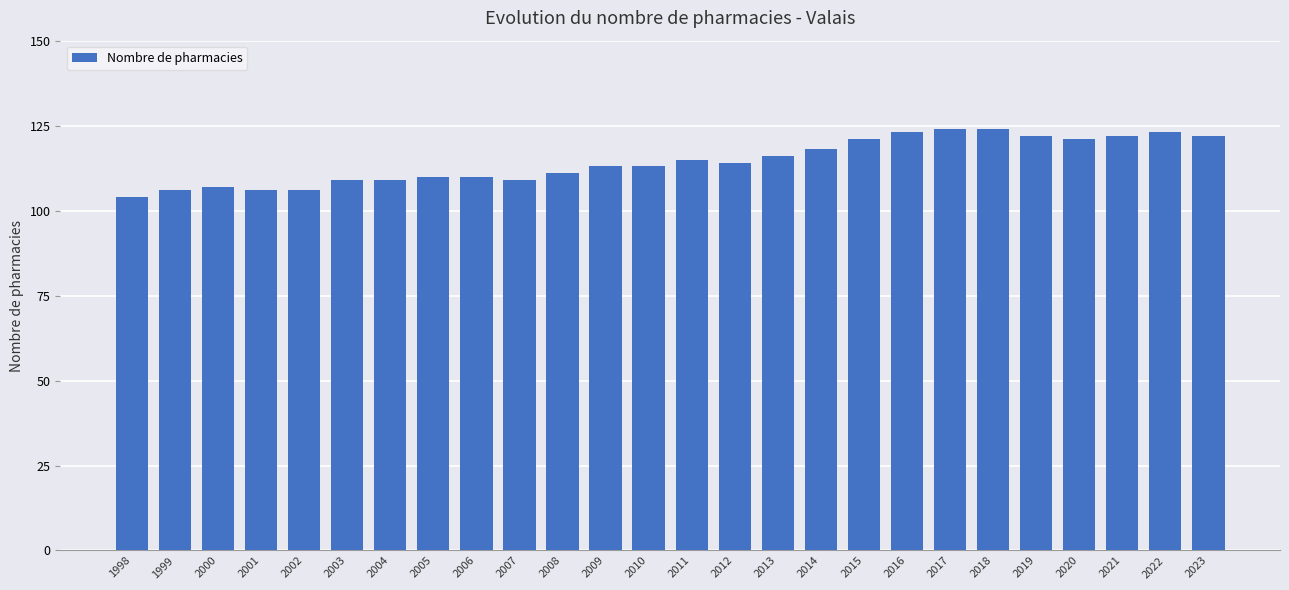

Is it true that the value at 2003 is 147?

False